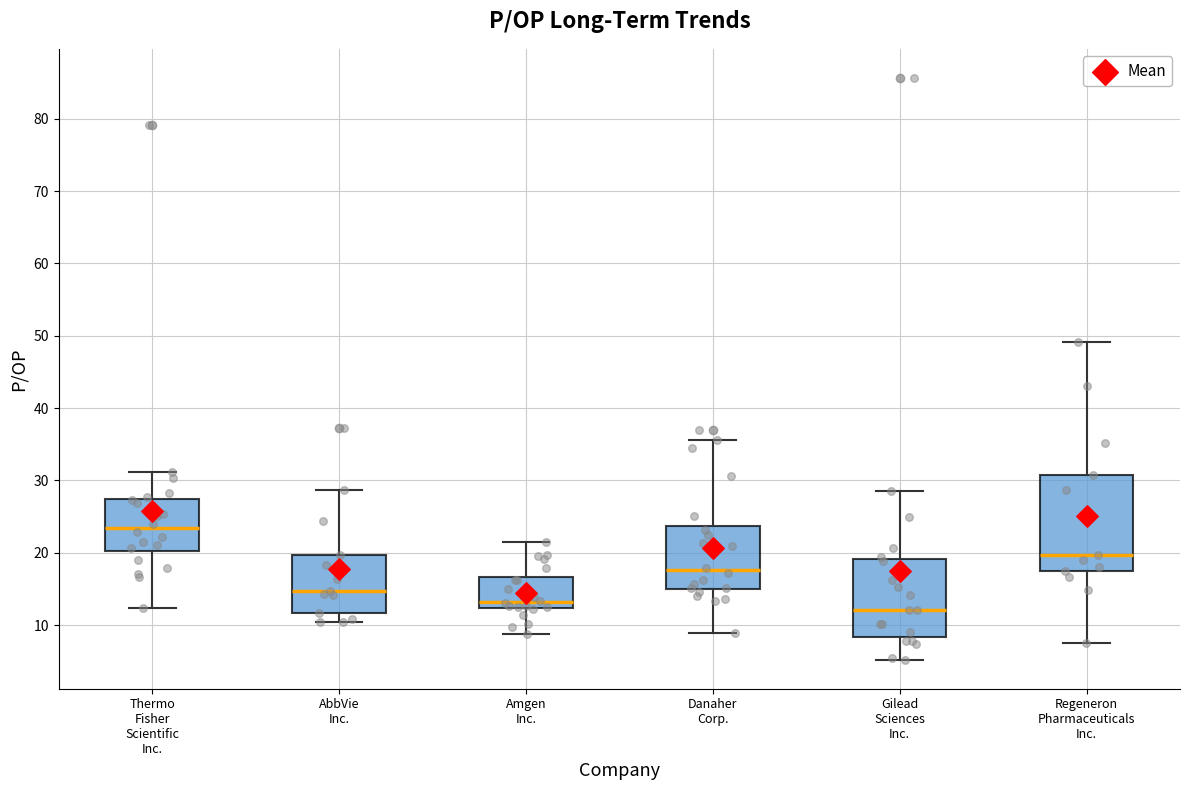

Reading left to right, read every box against the y-axis: the position of its median line, the range the box covers, and the ends of its whiskers. The values are not printed on the chart, so give them approximately, as read against the axis.

Thermo Fisher Scientific Inc.: median 23, box 20 to 27, whiskers 12 to 31
AbbVie Inc.: median 15, box 12 to 20, whiskers 10 to 29
Amgen Inc.: median 13, box 12 to 17, whiskers 9 to 22
Danaher Corp.: median 18, box 15 to 24, whiskers 9 to 36
Gilead Sciences Inc.: median 12, box 8 to 19, whiskers 5 to 29
Regeneron Pharmaceuticals Inc.: median 20, box 18 to 31, whiskers 8 to 49